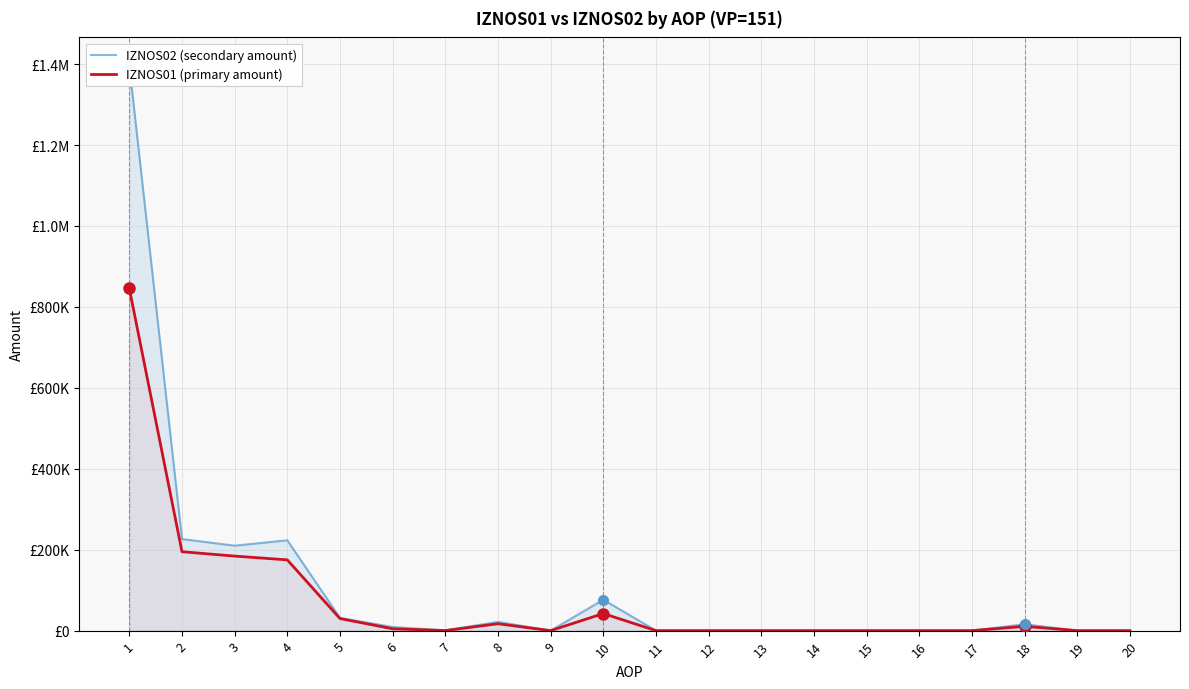

How many data points in IZNOS02 (secondary amount) are above 752?

10